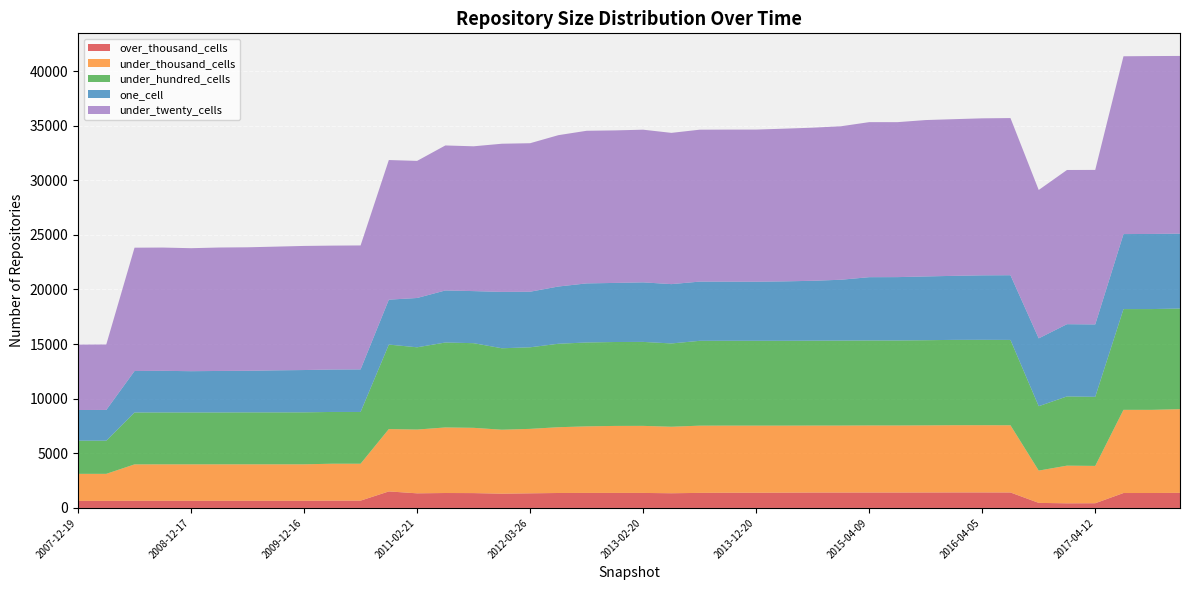

Reading left to right, list all the values displayed in this chart.

over_thousand_cells: 2007-12-19=647	2008-04-01=647	2008-06-27=656	2008-10-10=656	2008-12-17=656	2009-04-06=656	2009-06-17=656	2009-09-25=656	2009-12-16=656	2010-04-01=669	2010-07-26=669	2010-11-17=1512	2011-02-21=1338	2011-06-10=1367	2011-09-05=1359	2012-01-18=1304	2012-03-26=1338	2012-07-13=1369	2012-10-31=1374	2012-12-11=1375	2013-02-20=1374	2013-05-21=1345	2013-07-09=1378	2013-09-10=1391	2013-12-20=1390	2014-03-28=1399	2014-09-08=1410	2015-01-19=1410	2015-04-09=1411	2015-07-03=1411	2015-10-01=1414	2016-01-04=1420	2016-04-05=1420	2016-07-04=1416	2016-10-07=463	2016-12-27=423	2017-04-12=431	2017-07-24=1366	2017-10-12=1367	2017-12-22=1381
under_thousand_cells: 2007-12-19=2474	2008-04-01=2474	2008-06-27=3332	2008-10-10=3336	2008-12-17=3336	2009-04-06=3337	2009-06-17=3338	2009-09-25=3338	2009-12-16=3338	2010-04-01=3380	2010-07-26=3379	2010-11-17=5710	2011-02-21=5838	2011-06-10=6002	2011-09-05=5976	2012-01-18=5857	2012-03-26=5901	2012-07-13=6021	2012-10-31=6095	2012-12-11=6134	2013-02-20=6140	2013-05-21=6089	2013-07-09=6155	2013-09-10=6147	2013-12-20=6147	2014-03-28=6138	2014-09-08=6132	2015-01-19=6133	2015-04-09=6141	2015-07-03=6139	2015-10-01=6146	2016-01-04=6154	2016-04-05=6155	2016-07-04=6153	2016-10-07=2956	2016-12-27=3449	2017-04-12=3417	2017-07-24=7615	2017-10-12=7613	2017-12-22=7663
under_hundred_cells: 2007-12-19=3036	2008-04-01=3036	2008-06-27=4752	2008-10-10=4751	2008-12-17=4750	2009-04-06=4749	2009-06-17=4756	2009-09-25=4755	2009-12-16=4759	2010-04-01=4740	2010-07-26=4739	2010-11-17=7734	2011-02-21=7532	2011-06-10=7778	2011-09-05=7750	2012-01-18=7459	2012-03-26=7468	2012-07-13=7642	2012-10-31=7680	2012-12-11=7683	2013-02-20=7688	2013-05-21=7626	2013-07-09=7767	2013-09-10=7766	2013-12-20=7766	2014-03-28=7765	2014-09-08=7772	2015-01-19=7779	2015-04-09=7783	2015-07-03=7784	2015-10-01=7797	2016-01-04=7813	2016-04-05=7817	2016-07-04=7814	2016-10-07=5896	2016-12-27=6338	2017-04-12=6325	2017-07-24=9225	2017-10-12=9228	2017-12-22=9212
one_cell: 2007-12-19=2810	2008-04-01=2816	2008-06-27=3797	2008-10-10=3810	2008-12-17=3779	2009-04-06=3799	2009-06-17=3806	2009-09-25=3850	2009-12-16=3873	2010-04-01=3885	2010-07-26=3898	2010-11-17=4113	2011-02-21=4514	2011-06-10=4765	2011-09-05=4768	2012-01-18=5159	2012-03-26=5089	2012-07-13=5241	2012-10-31=5409	2012-12-11=5409	2013-02-20=5451	2013-05-21=5432	2013-07-09=5422	2013-09-10=5414	2013-12-20=5409	2014-03-28=5442	2014-09-08=5482	2015-01-19=5571	2015-04-09=5792	2015-07-03=5799	2015-10-01=5838	2016-01-04=5862	2016-04-05=5904	2016-07-04=5924	2016-10-07=6211	2016-12-27=6614	2017-04-12=6629	2017-07-24=6868	2017-10-12=6877	2017-12-22=6857
under_twenty_cells: 2007-12-19=5989	2008-04-01=5995	2008-06-27=11291	2008-10-10=11286	2008-12-17=11260	2009-04-06=11302	2009-06-17=11307	2009-09-25=11325	2009-12-16=11362	2010-04-01=11343	2010-07-26=11348	2010-11-17=12783	2011-02-21=12552	2011-06-10=13275	2011-09-05=13257	2012-01-18=13566	2012-03-26=13596	2012-07-13=13856	2012-10-31=13973	2012-12-11=13964	2013-02-20=13977	2013-05-21=13847	2013-07-09=13908	2013-09-10=13920	2013-12-20=13928	2014-03-28=13980	2014-09-08=14019	2015-01-19=14050	2015-04-09=14194	2015-07-03=14187	2015-10-01=14317	2016-01-04=14344	2016-04-05=14374	2016-07-04=14387	2016-10-07=13585	2016-12-27=14117	2017-04-12=14146	2017-07-24=16278	2017-10-12=16286	2017-12-22=16270